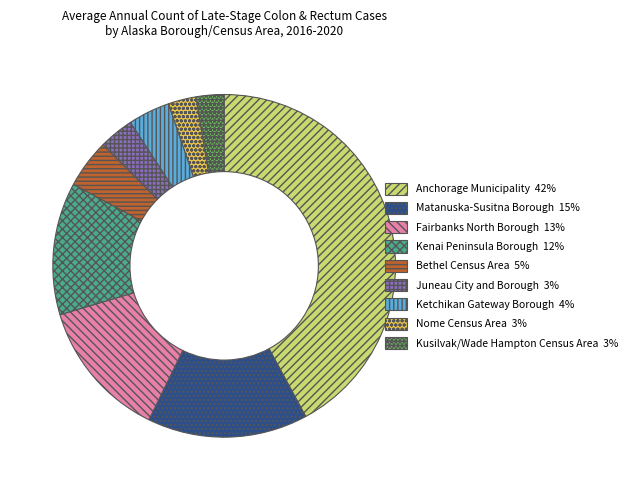

True or false: Ketchikan Gateway Borough accounts for 15% of the total.

False